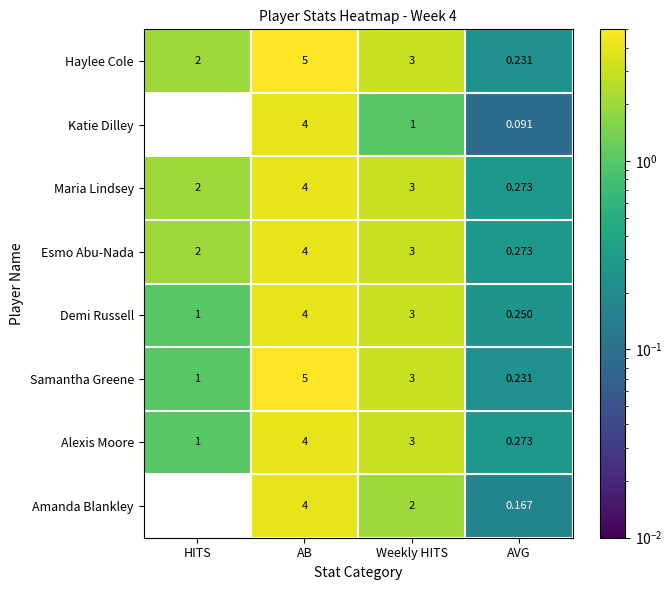

Which category has the lowest value across all series?

HITS